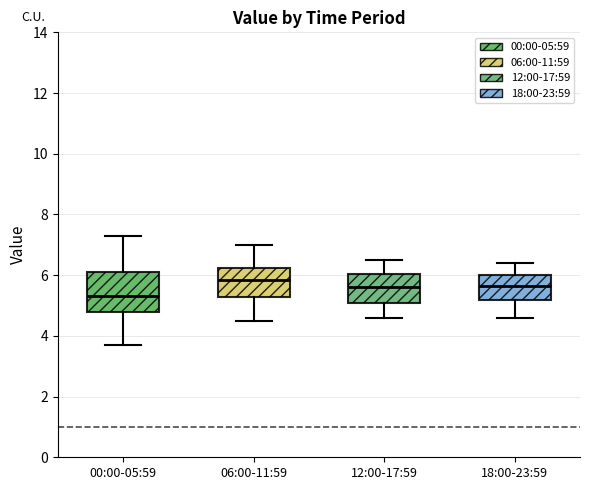

Which box is the tallest, from its lower edge to its upper edge?

00:00-05:59